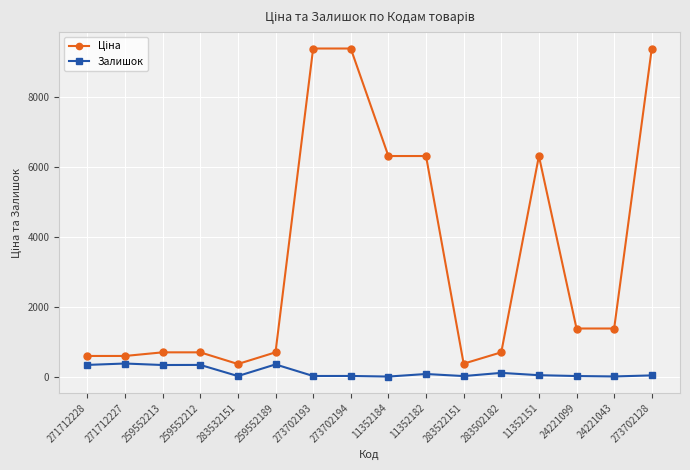

True or false: Залишок has more than 1 interior local peaks.

True